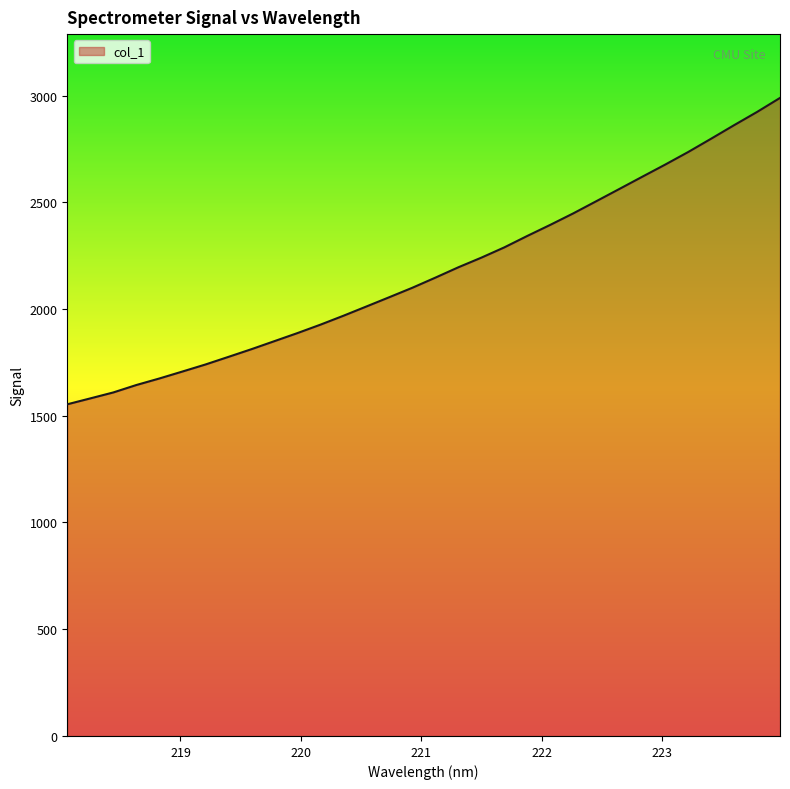

What is the minimum value shown in the chart?

1553.7